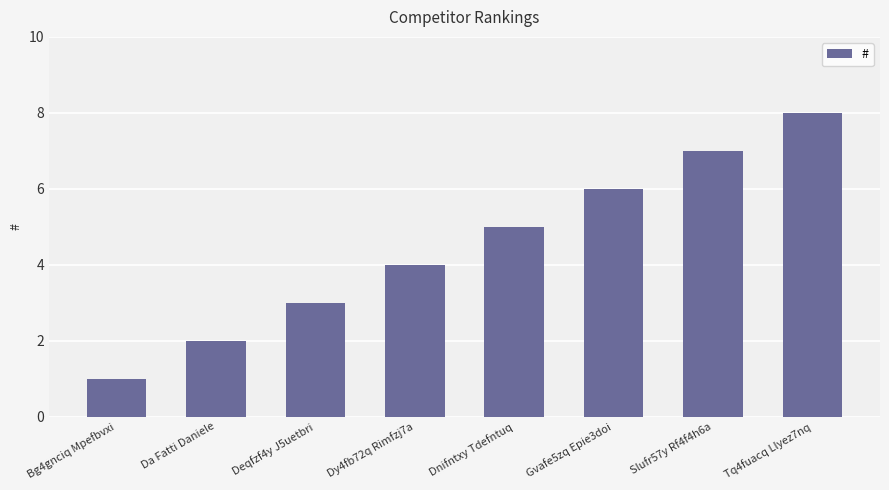

How many series are shown in this chart?

1